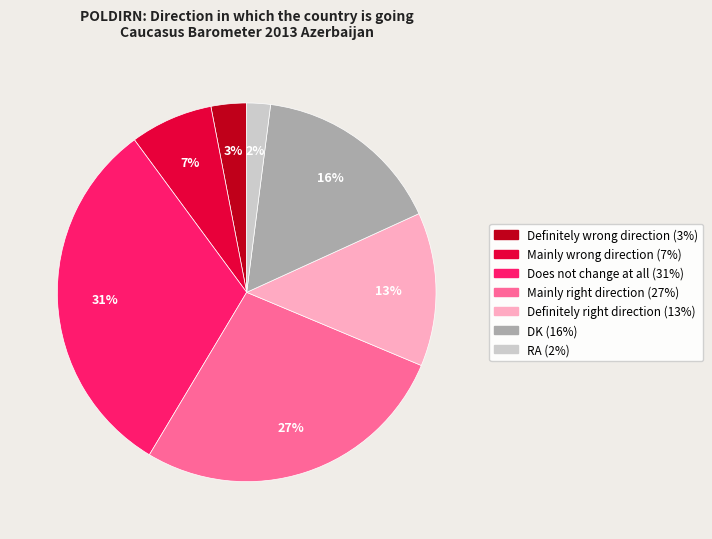

How many slices are in this pie chart?

7